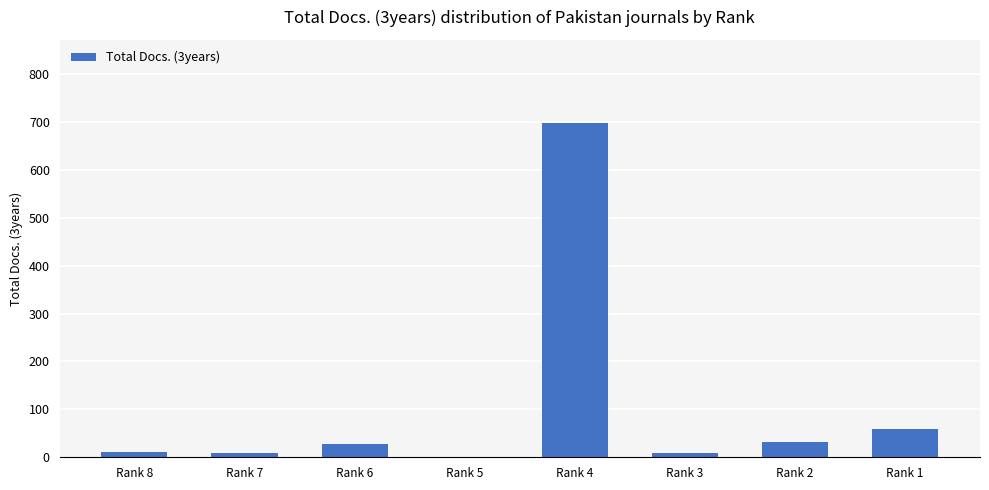

Between Rank 7 and Rank 4, which is larger?

Rank 4